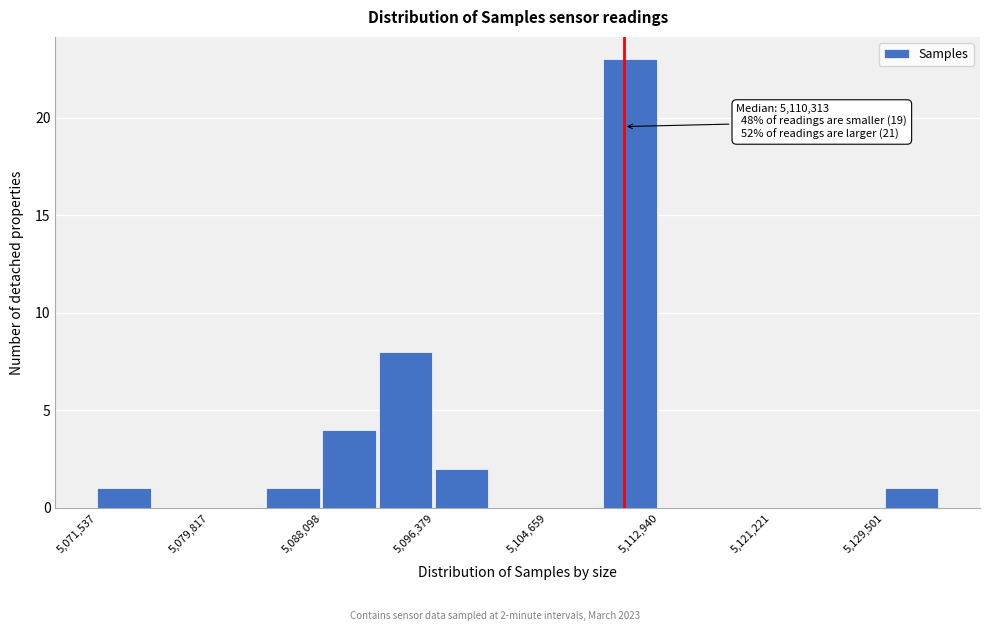

Over which range of the x-axis is the bar tallest?

5109000 to 5113000